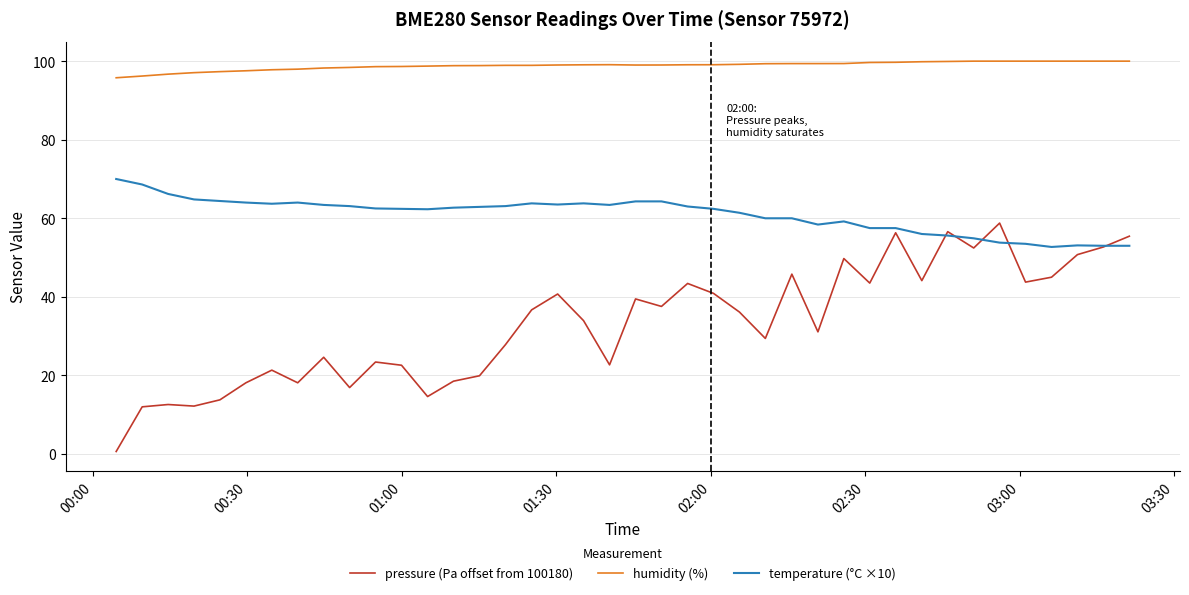

True or false: temperature (°C ×10) and humidity (%) intersect in this chart.

False